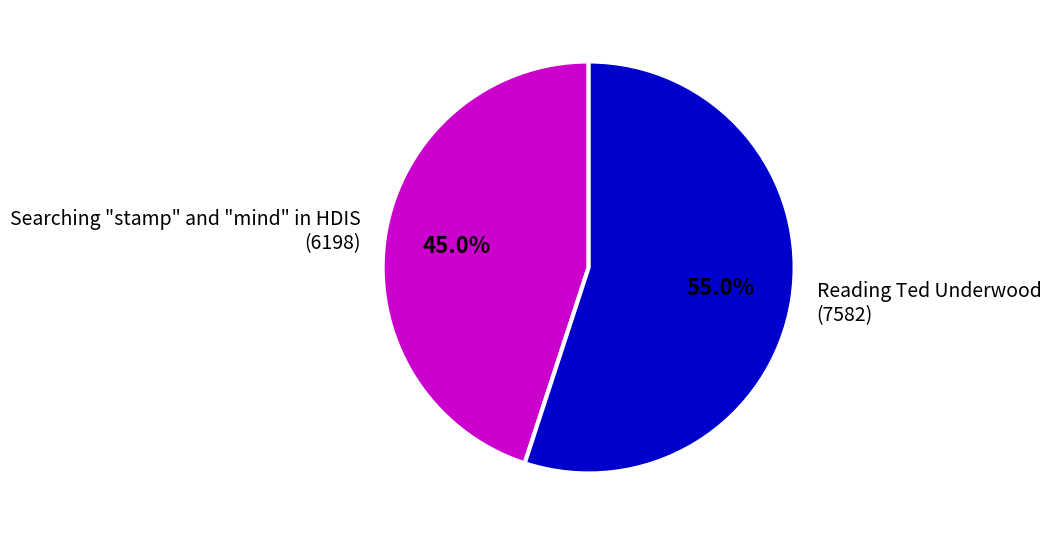

What portion of the pie excludes Searching "stamp" and "mind" in HDIS?

55.0%